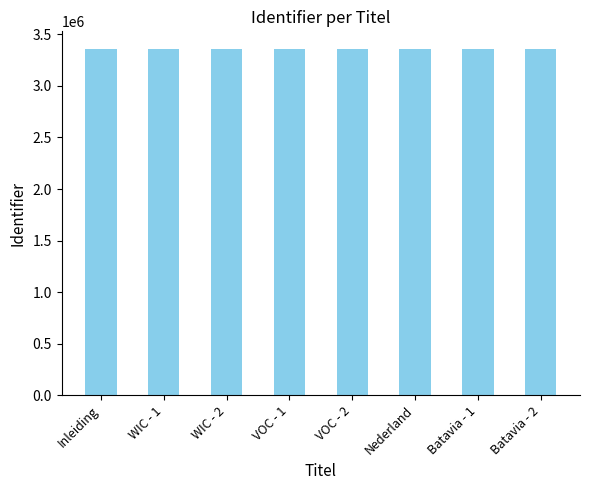

What is the greatest value displayed?

3361249